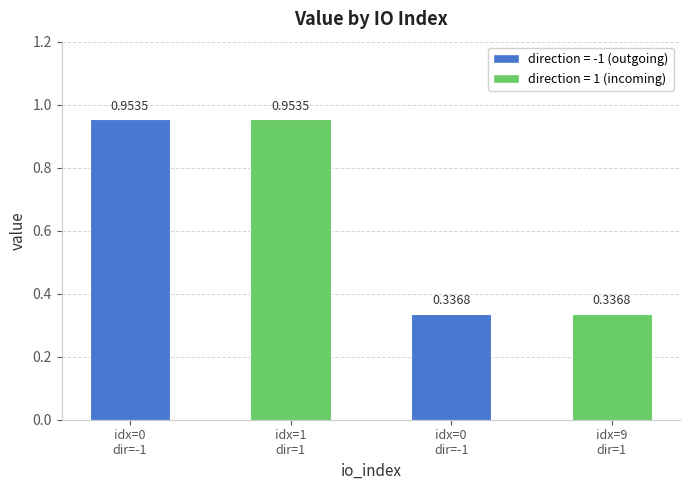

Are the bars grouped side by side (vs. stacked)?

No